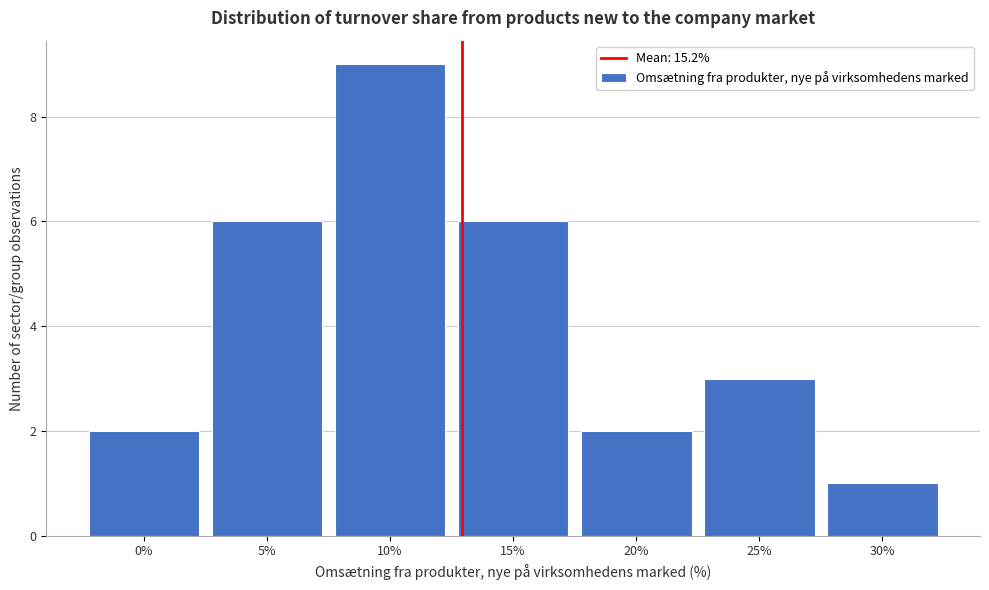

Reading left to right, list all the values displayed in this chart.

2	6	9	6	2	3	1